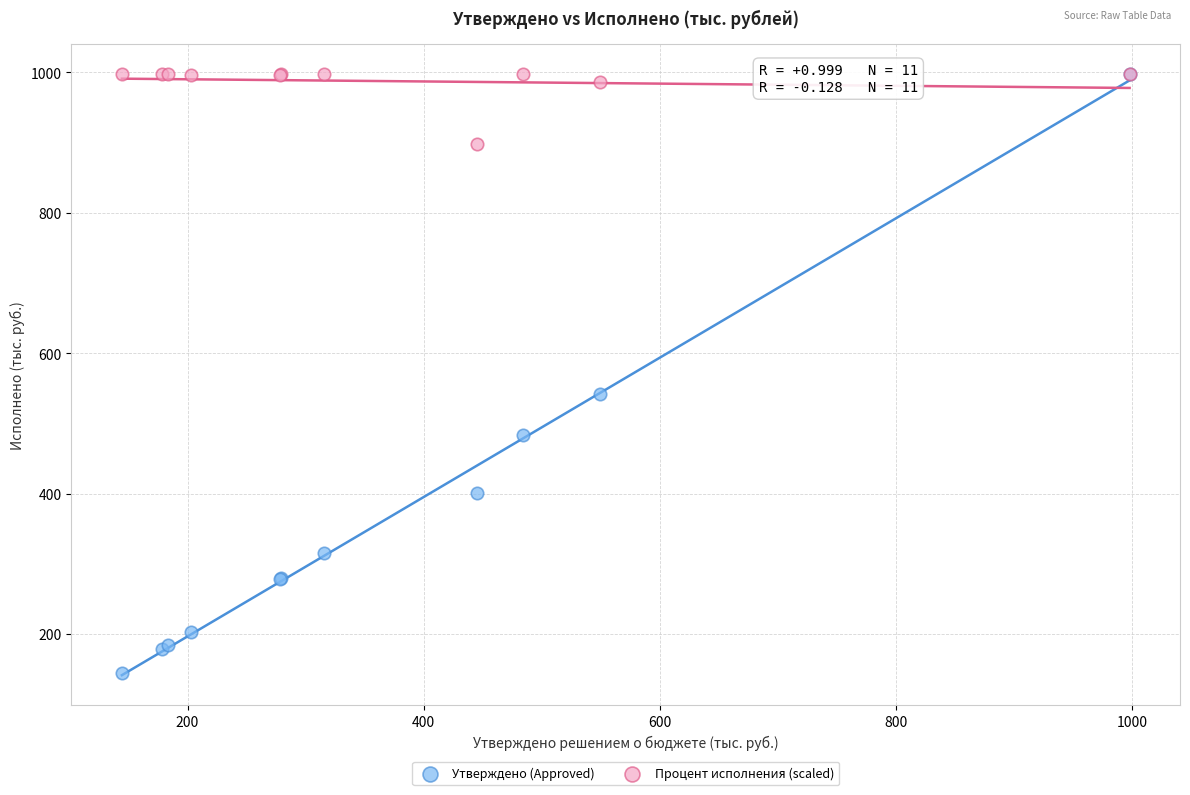

In the Утверждено (Approved) series, what Y value is closest to 571?

542.3